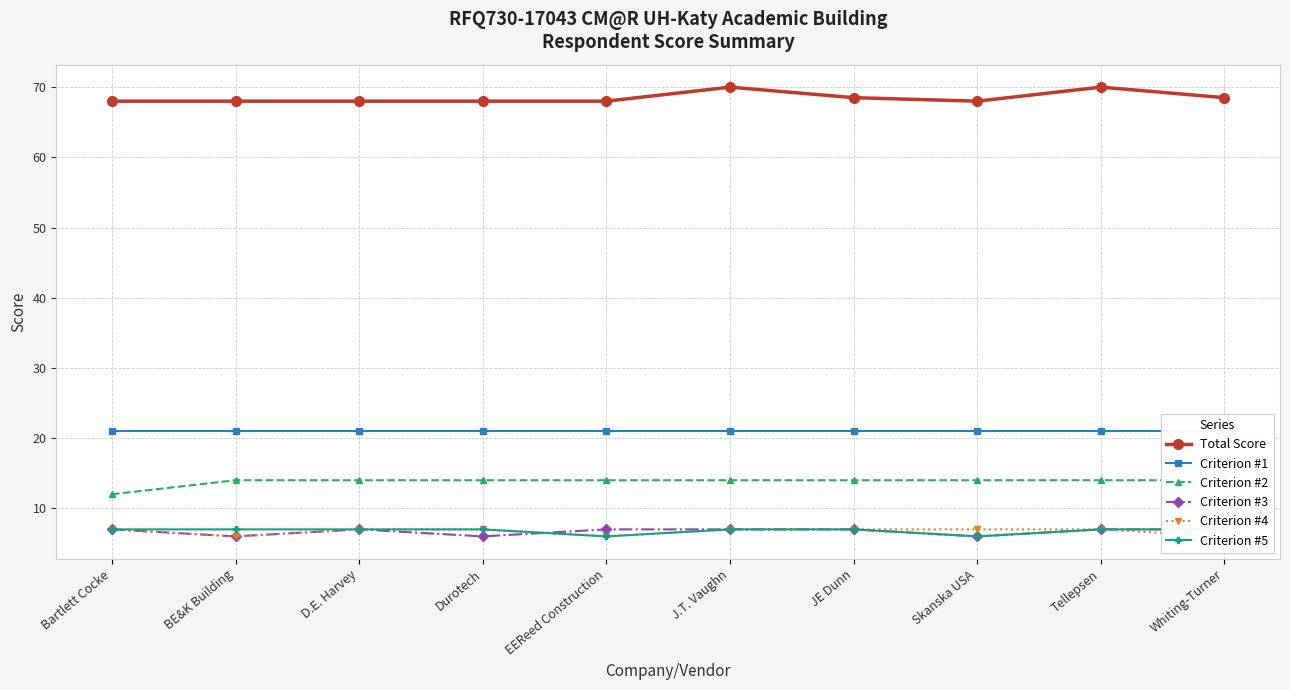

What is the label of the 2nd point from the right?

Tellepsen